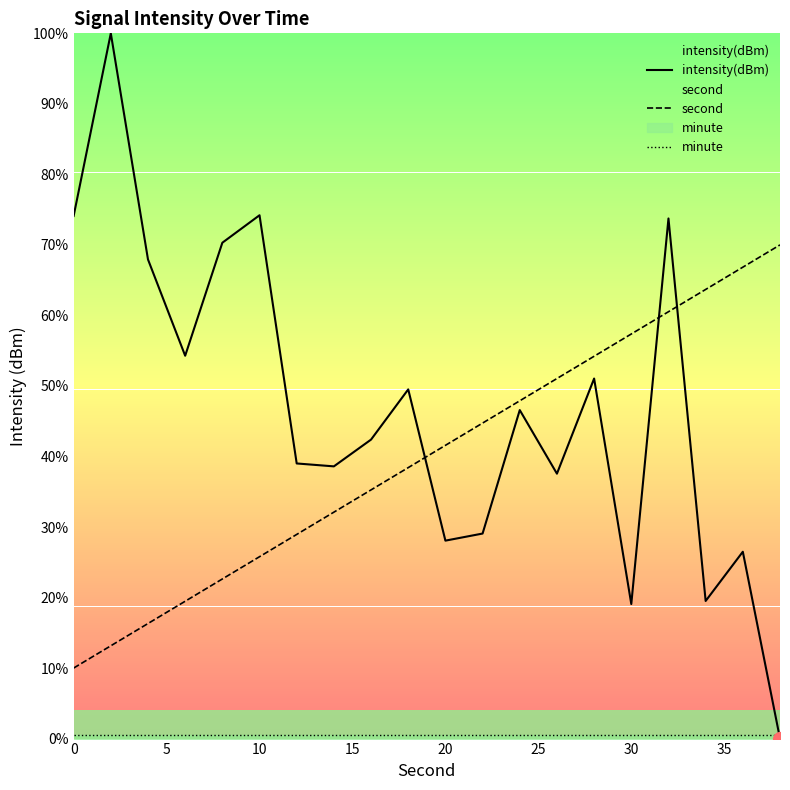

True or false: second and intensity(dBm) intersect in this chart.

True